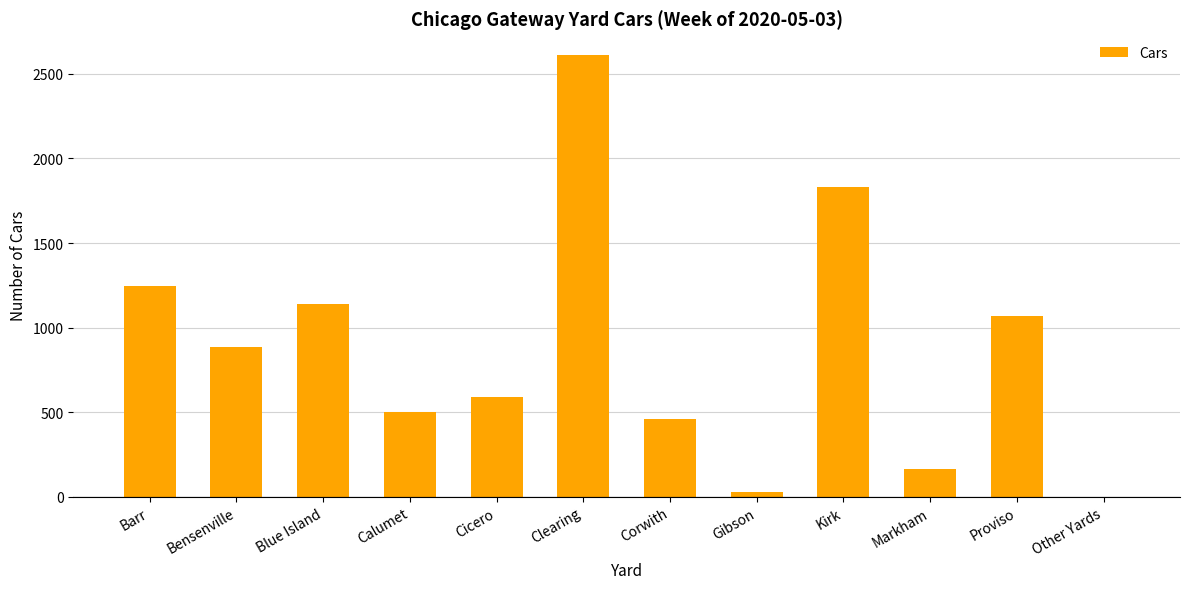

The chart shows a value of 588 at Cicero. True or false?

True